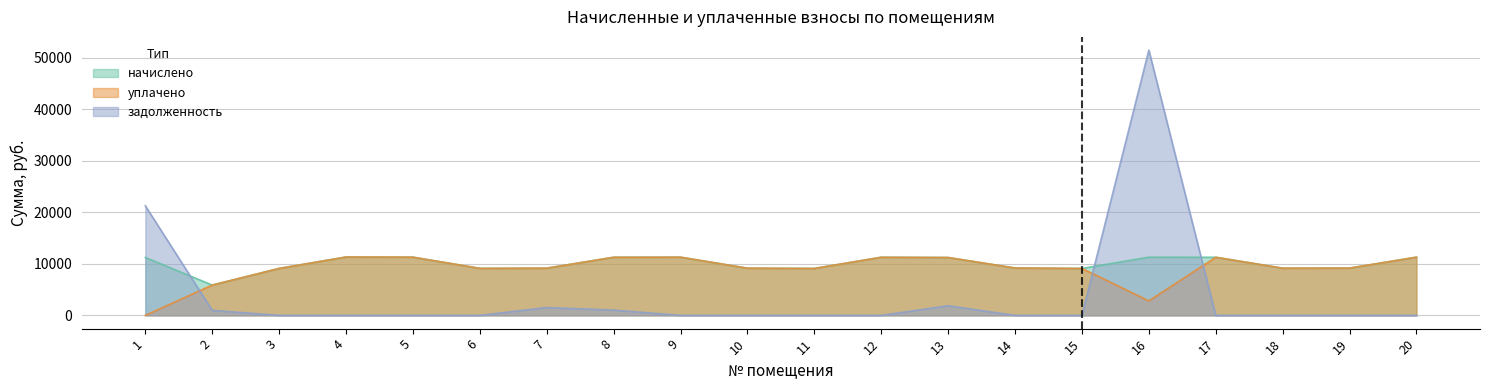

How many values in the начислено series exceed 11227?

10